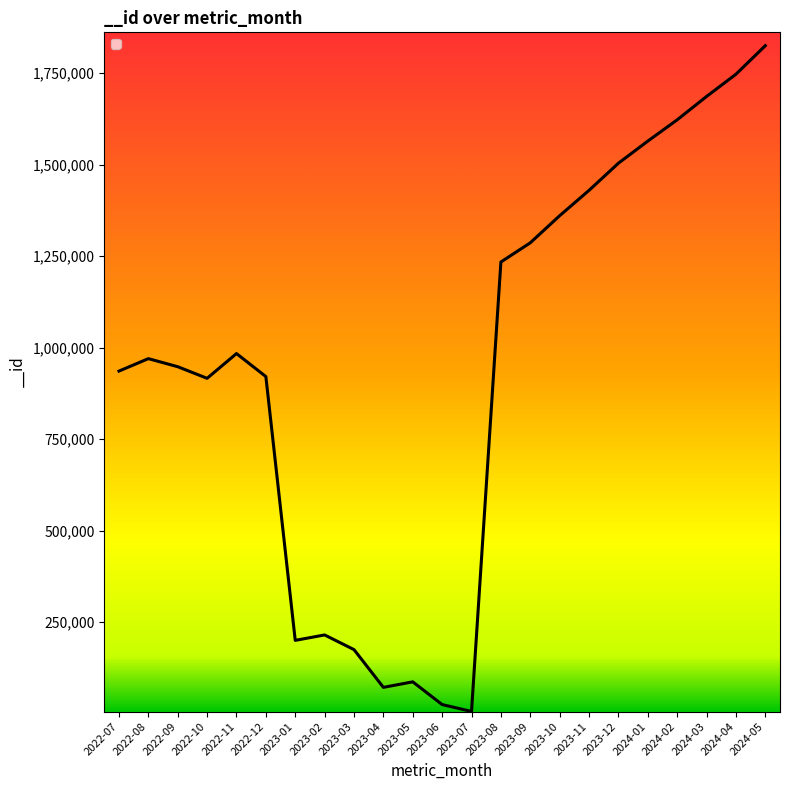

What is the difference between the maximum and minimum values?

1818027